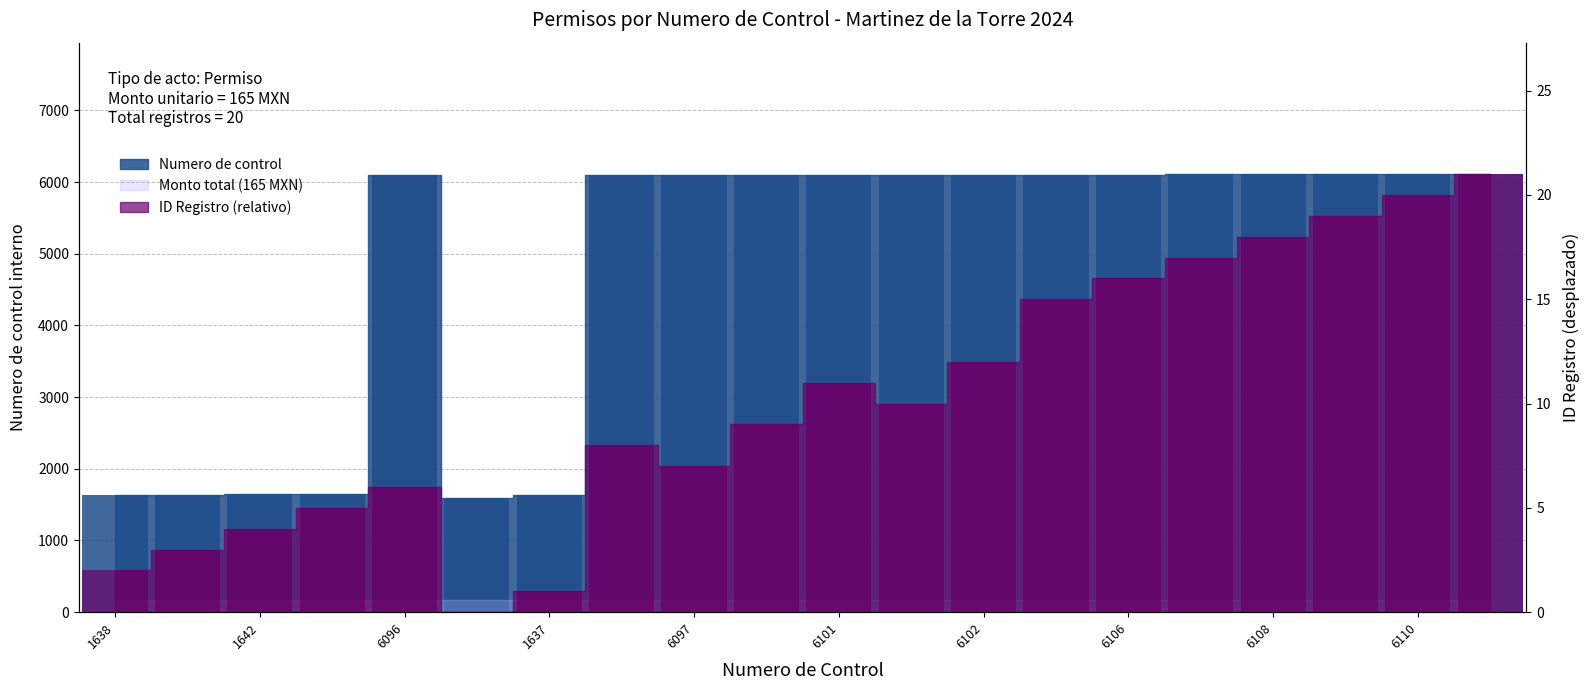

Does the chart contain stacked bars?

No